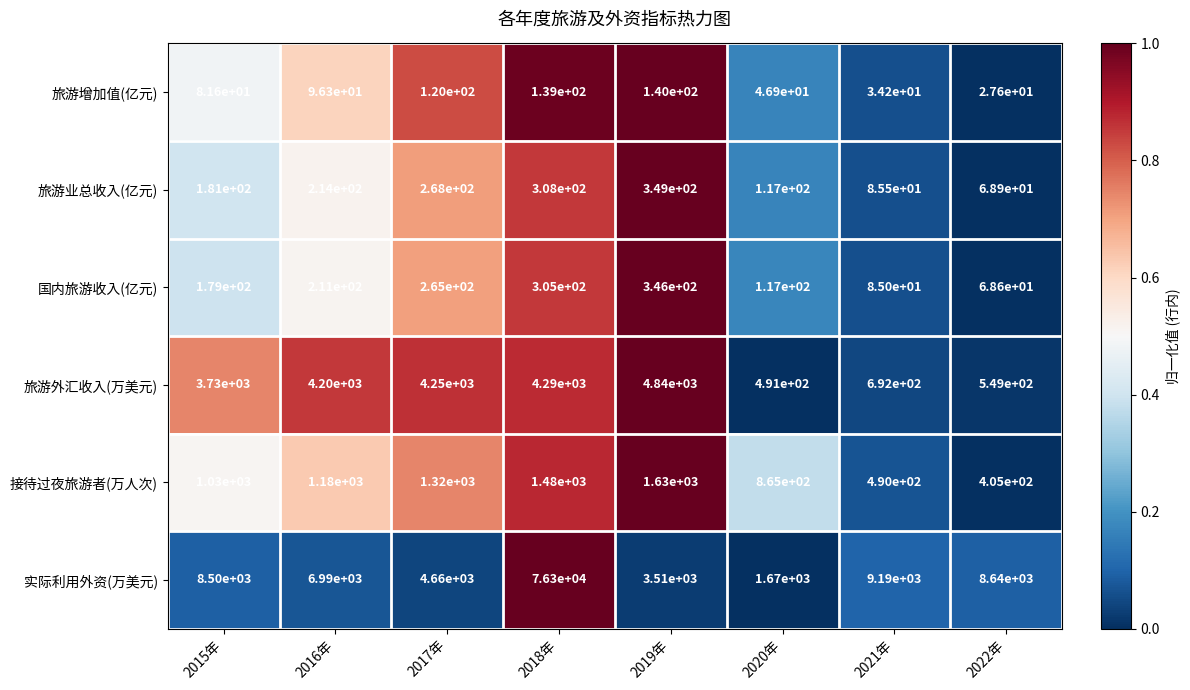

What is the sum of all 旅游外汇收入(万美元) values?

23042.0